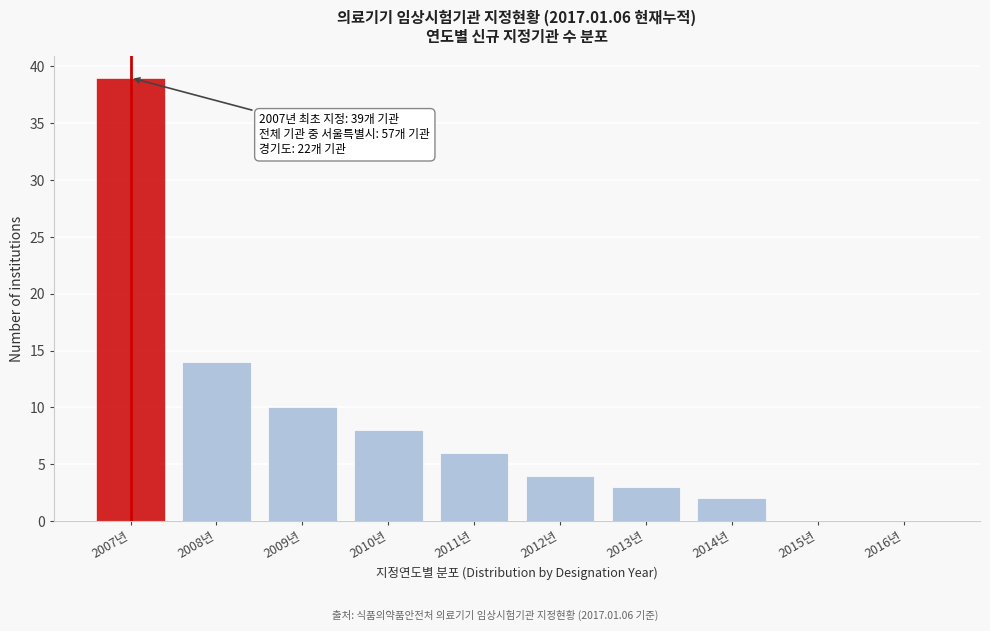

Reading left to right, transcribe all the data shown in this chart.

2007년=39	2008년=14	2009년=10	2010년=8	2011년=6	2012년=4	2013년=3	2014년=2	2015년=0	2016년=0